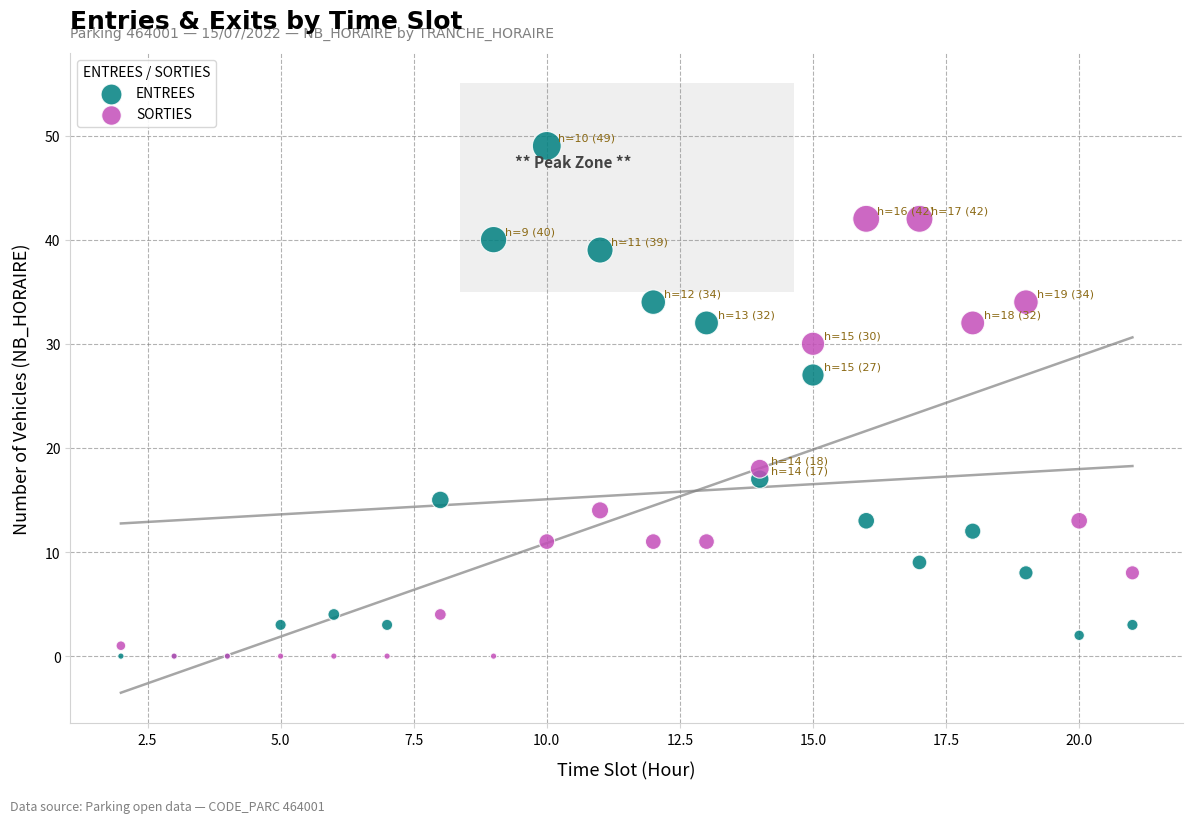

Across all series, what Y value is closest to 24?

27